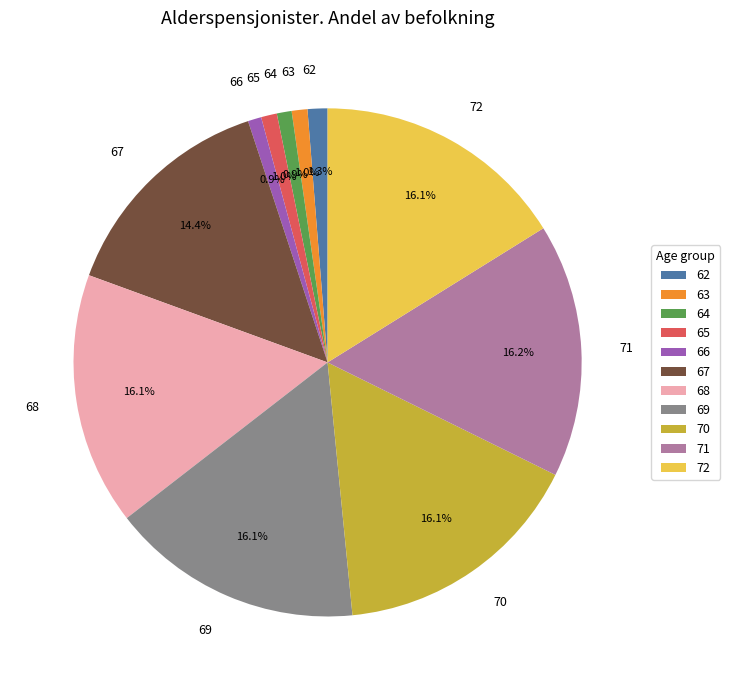

Does any single category account for the majority?

No